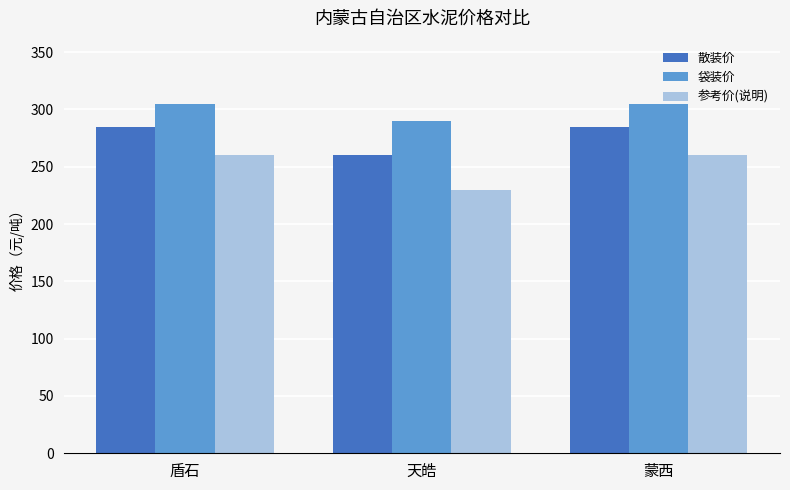

Which label corresponds to the smallest value in the chart?

天皓